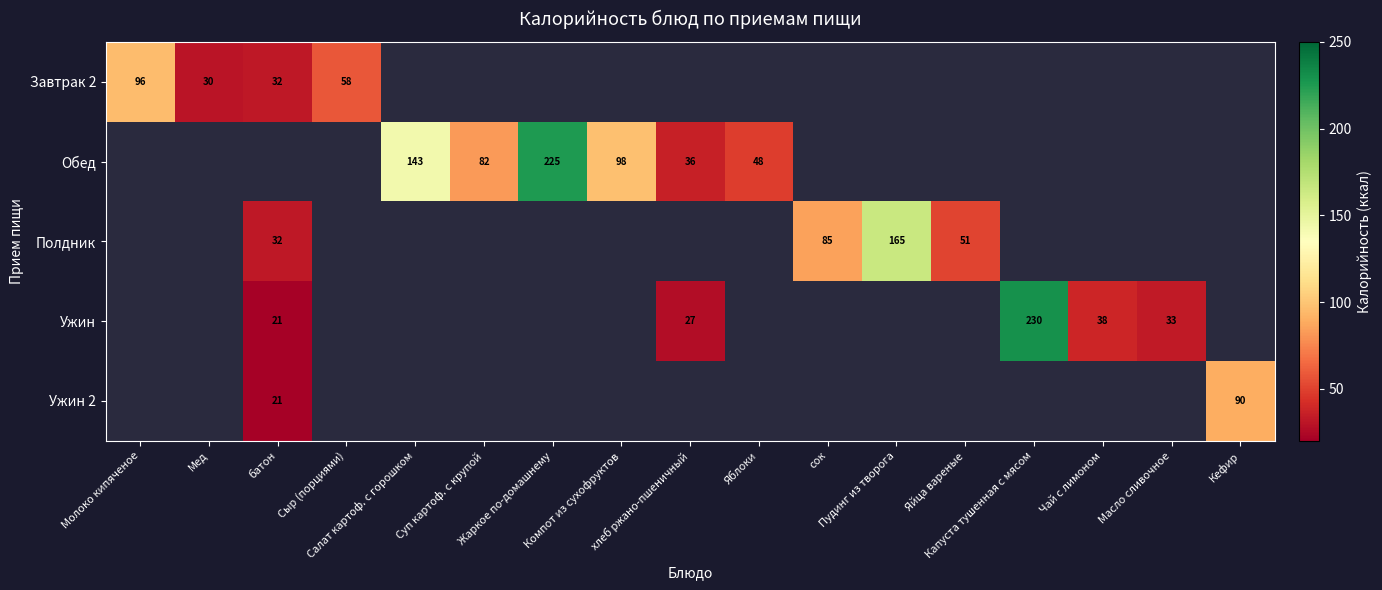

Which label corresponds to the largest value in the chart?

Капуста тушенная с мясом